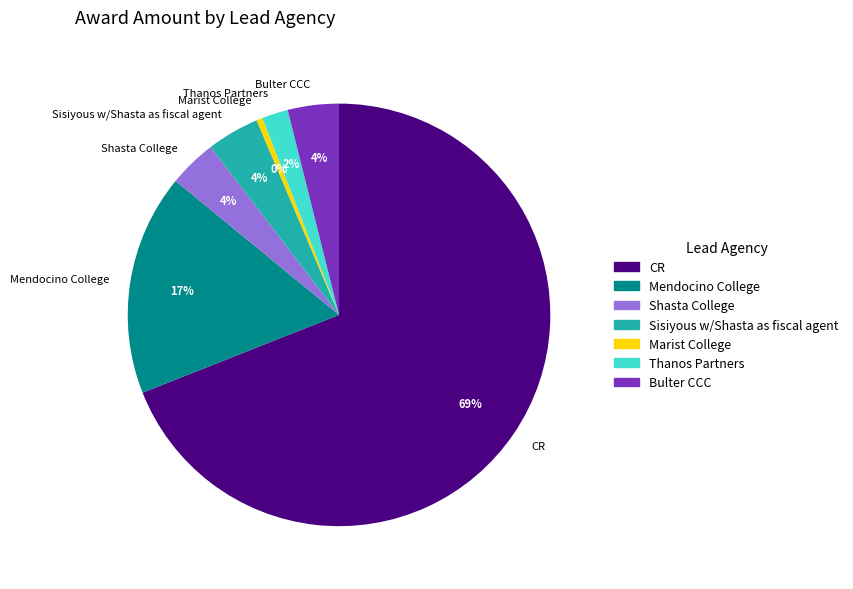

What is the smallest slice in the pie chart?

Marist College